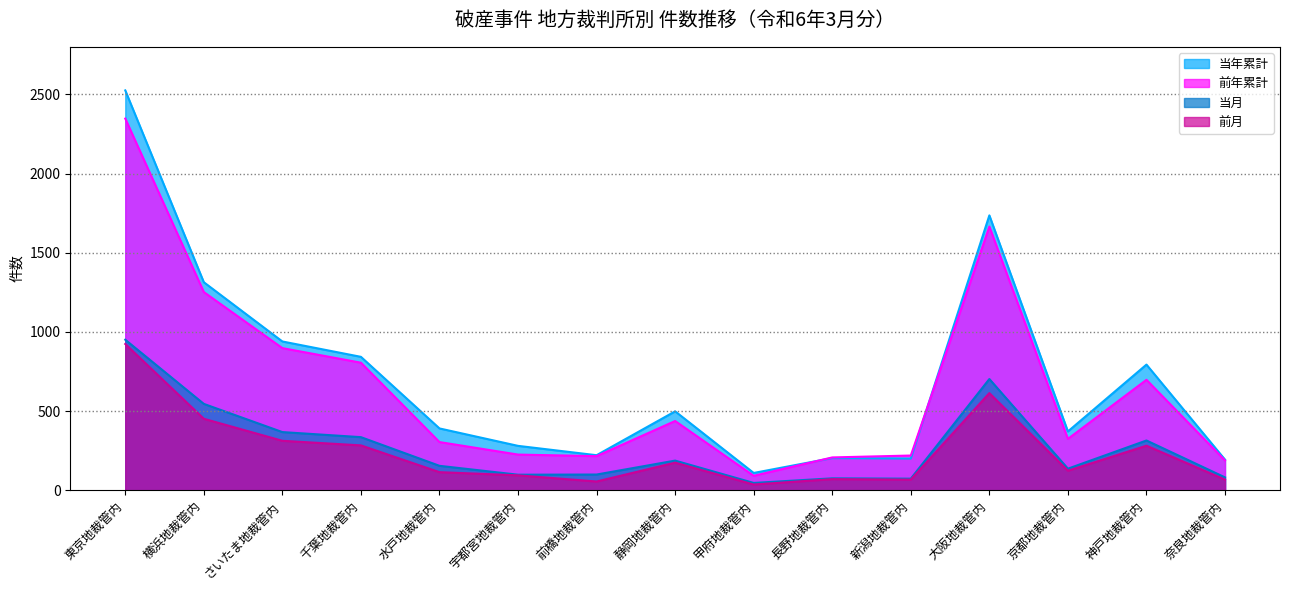

How many interior local valleys does the 当年累計 series have?

4